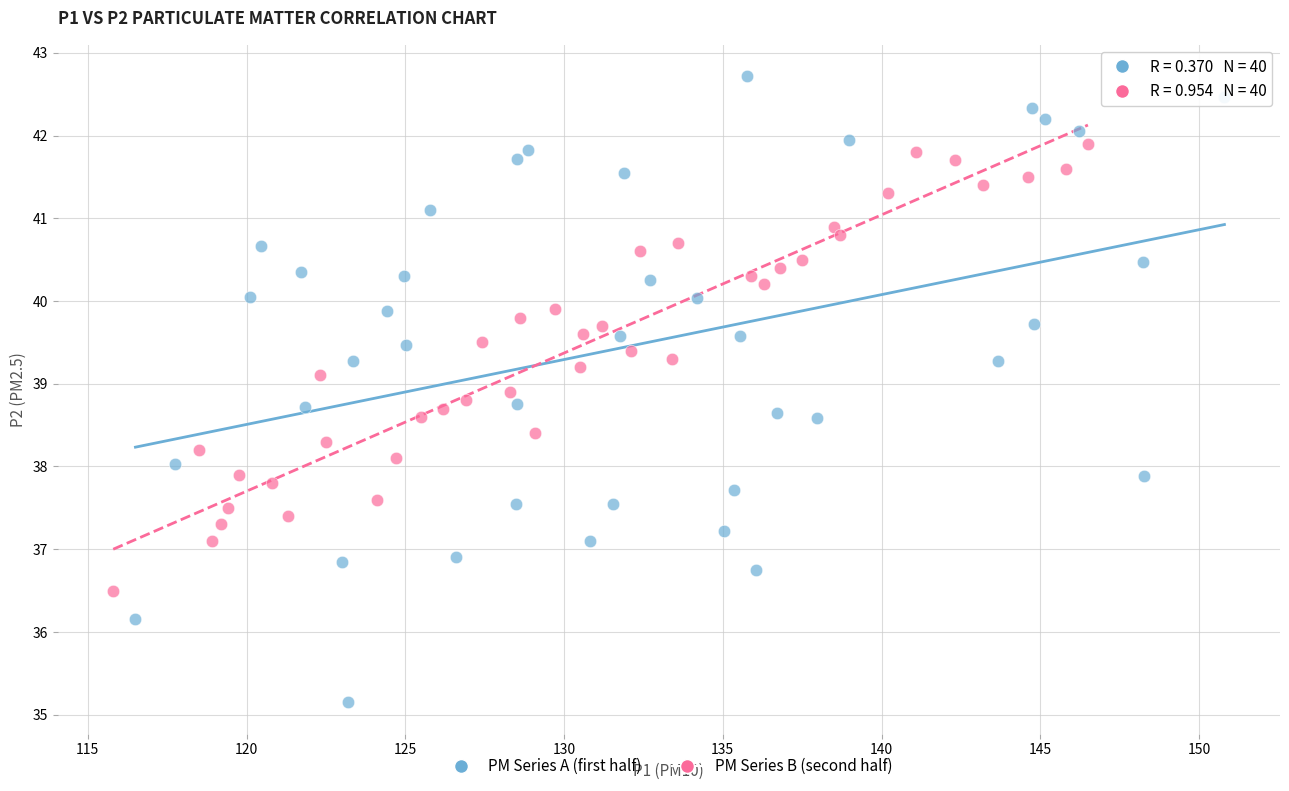

Which series contains the lowest Y value?

PM Series A (first half)